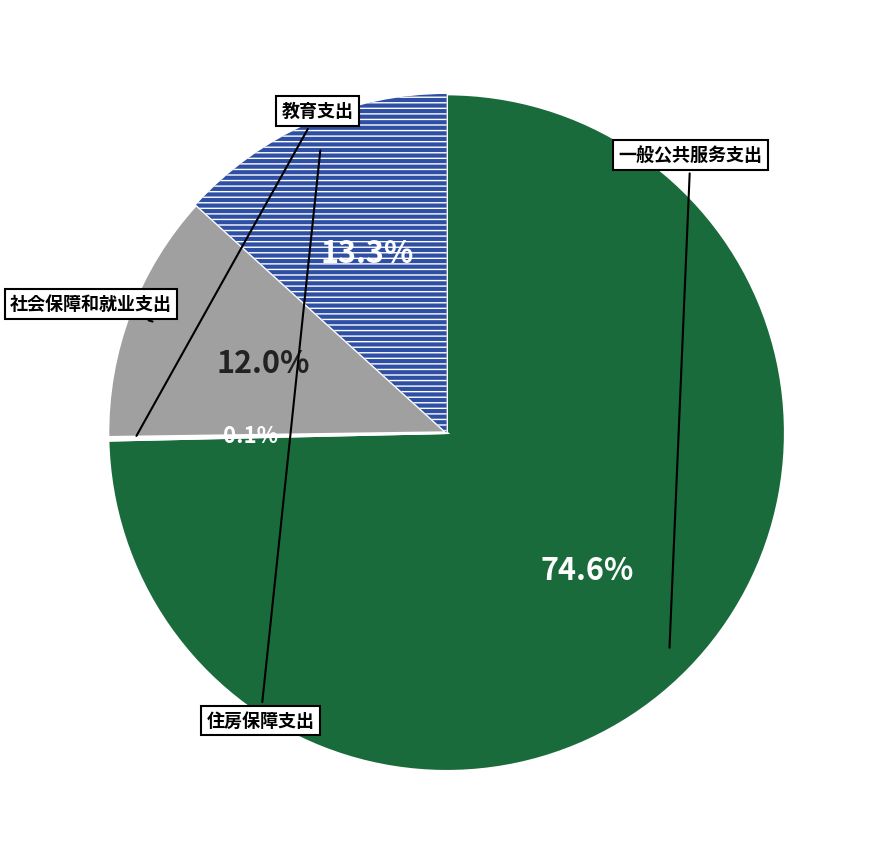

Is there any slice that represents more than half of the pie?

Yes